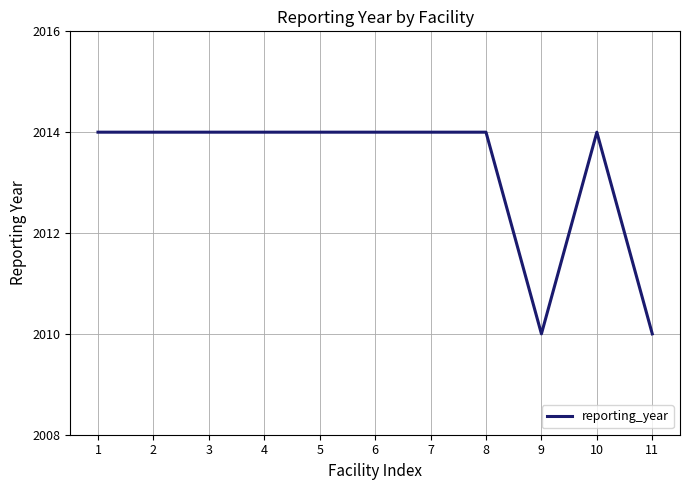

What is the ratio of the value at 10 to the value at 9?

1.0